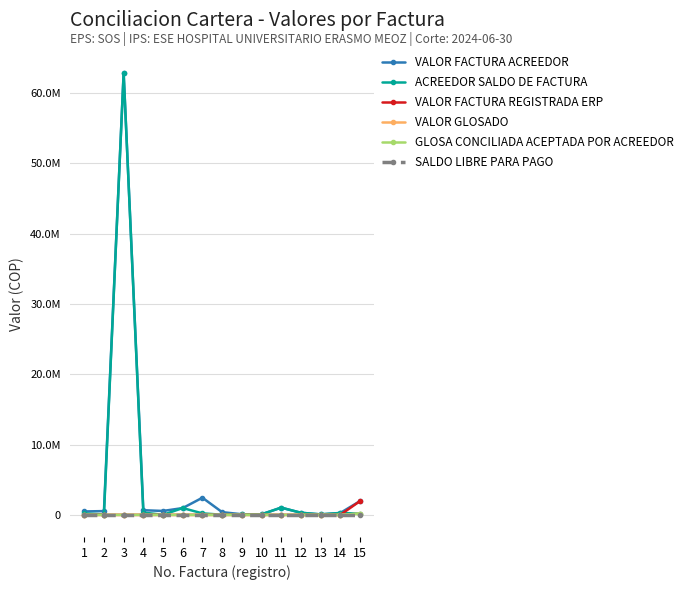

Is this an area chart (filled region under the line)?

No